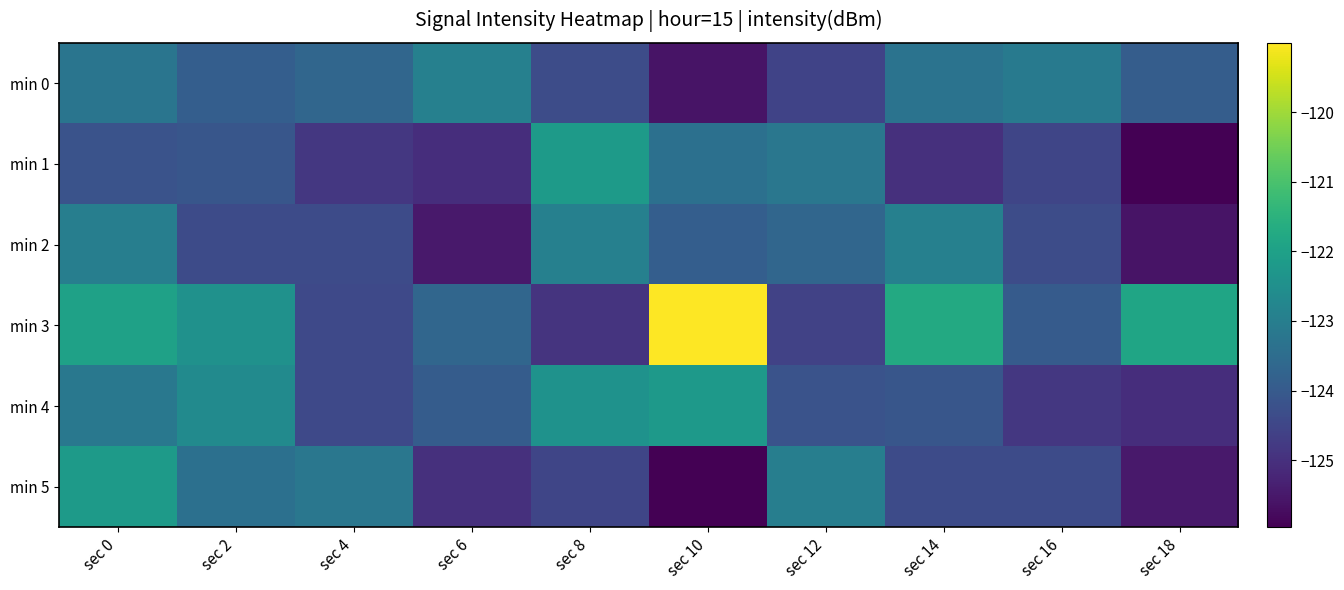

Reading right to left, what are all the values shown in this chart?

min 0: sec 18=-123.9	sec 16=-123.1	sec 14=-123.3	sec 12=-124.6	sec 10=-125.6	sec 8=-124.3	sec 6=-122.9	sec 4=-123.7	sec 2=-123.9	sec 0=-123.2
min 1: sec 18=-126.0	sec 16=-124.5	sec 14=-125.0	sec 12=-123.2	sec 10=-123.4	sec 8=-122.2	sec 6=-125.0	sec 4=-124.8	sec 2=-124.1	sec 0=-124.2
min 2: sec 18=-125.6	sec 16=-124.3	sec 14=-122.9	sec 12=-123.7	sec 10=-123.9	sec 8=-122.9	sec 6=-125.5	sec 4=-124.4	sec 2=-124.4	sec 0=-123.0
min 3: sec 18=-121.9	sec 16=-124.0	sec 14=-121.7	sec 12=-124.6	sec 10=-119.0	sec 8=-124.9	sec 6=-123.7	sec 4=-124.4	sec 2=-122.4	sec 0=-122.0
min 4: sec 18=-125.0	sec 16=-124.8	sec 14=-124.1	sec 12=-124.2	sec 10=-122.2	sec 8=-122.4	sec 6=-124.0	sec 4=-124.4	sec 2=-122.6	sec 0=-123.2
min 5: sec 18=-125.5	sec 16=-124.4	sec 14=-124.4	sec 12=-123.0	sec 10=-126.0	sec 8=-124.5	sec 6=-125.0	sec 4=-123.2	sec 2=-123.4	sec 0=-122.2